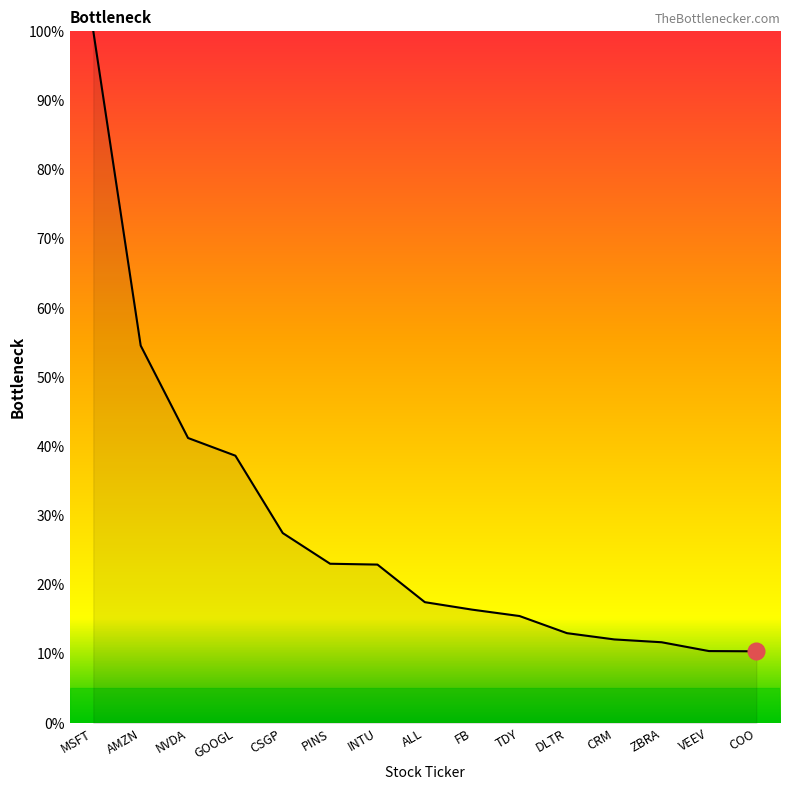

What is the minimum value shown in the chart?

10.4